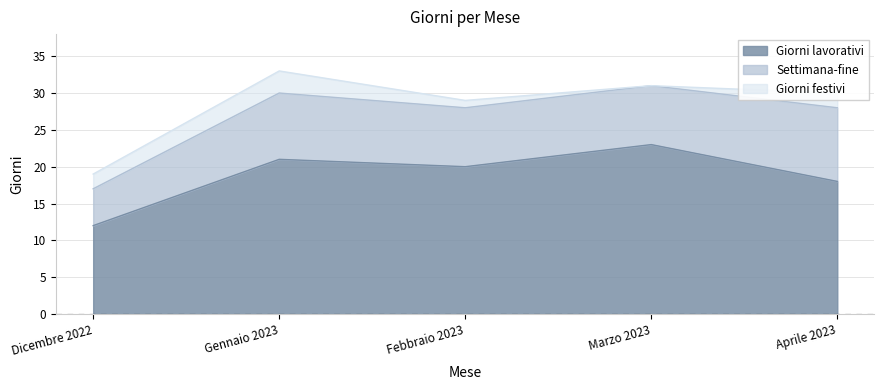

At Febbraio 2023, list the series in order from smallest to largest.

Giorni festivi, Settimana-fine, Giorni lavorativi